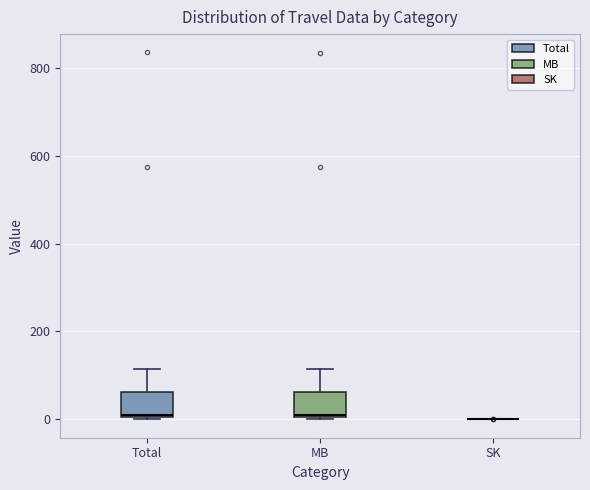

Reading left to right, transcribe this box plot: for each box, give where its median line is, the range the box spans, and where its two whiskers end, as read against the y-axis. The values are not printed on the chart, so give them approximately, as read against the axis.

Total: median 20, box 0 to 60, whiskers 0 to 120
MB: median 20, box 0 to 60, whiskers 0 to 120
SK: box collapsed to a line at 0, whiskers 0 to 0